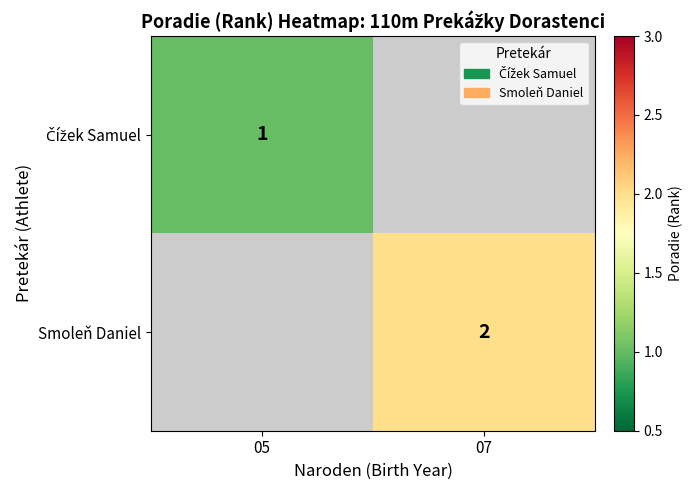

The value of Smoleň Daniel at 07 is 3. True or false?

False